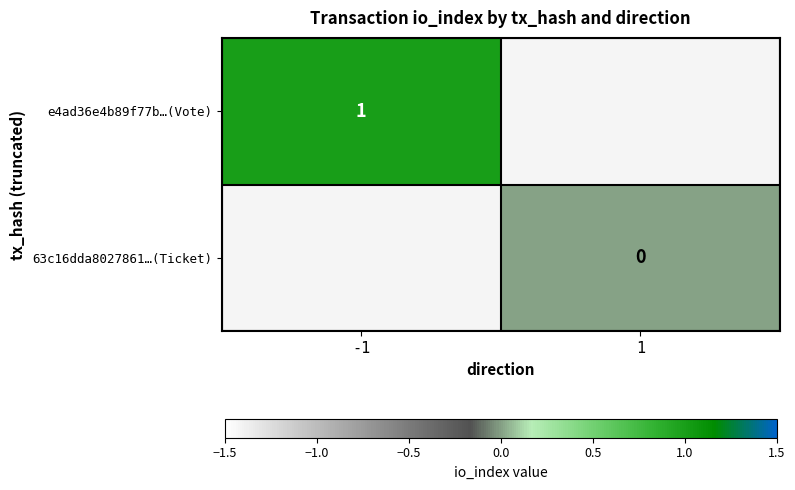

Which category has the lowest value across all series?

1